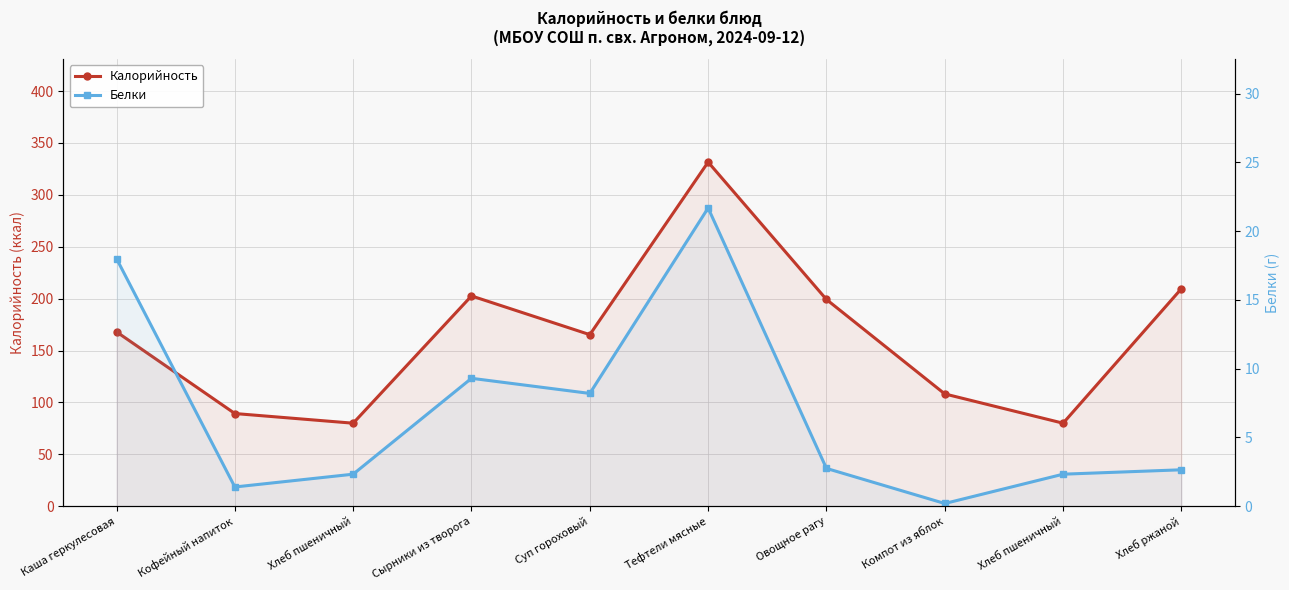

What is the label of the 4th point from the right?

Овощное рагу